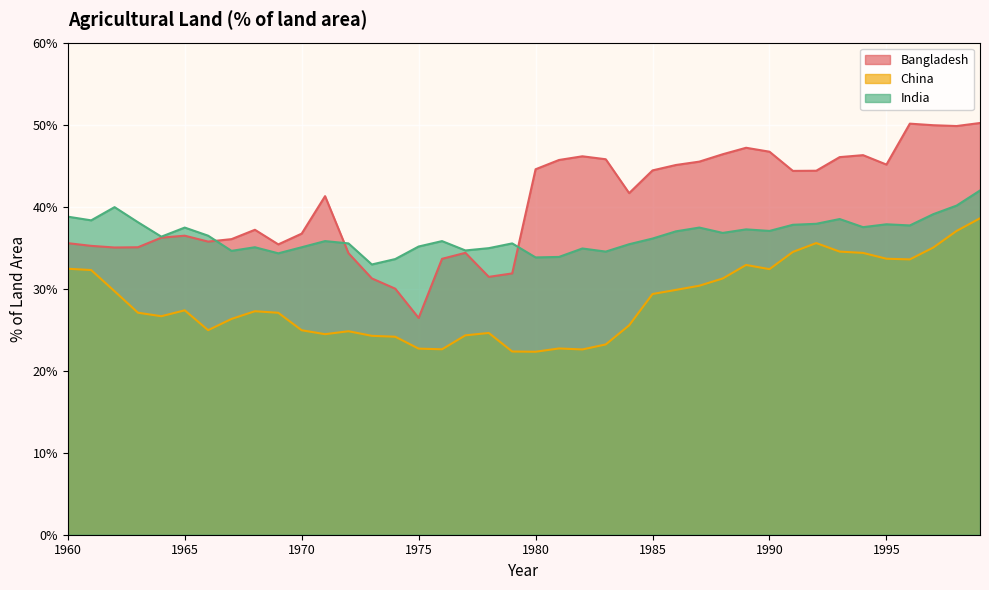

In China, how many points are higher than both neighbors (excluding endpoints)?

7